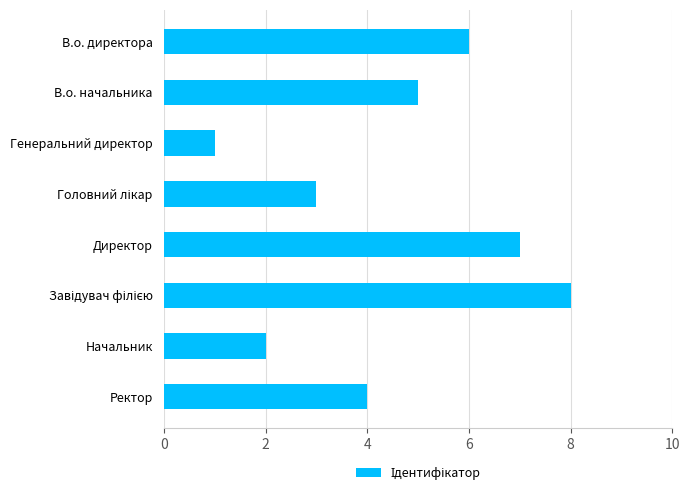

Approximately how many times larger is the value at В.о. директора compared to Начальник?

3.0